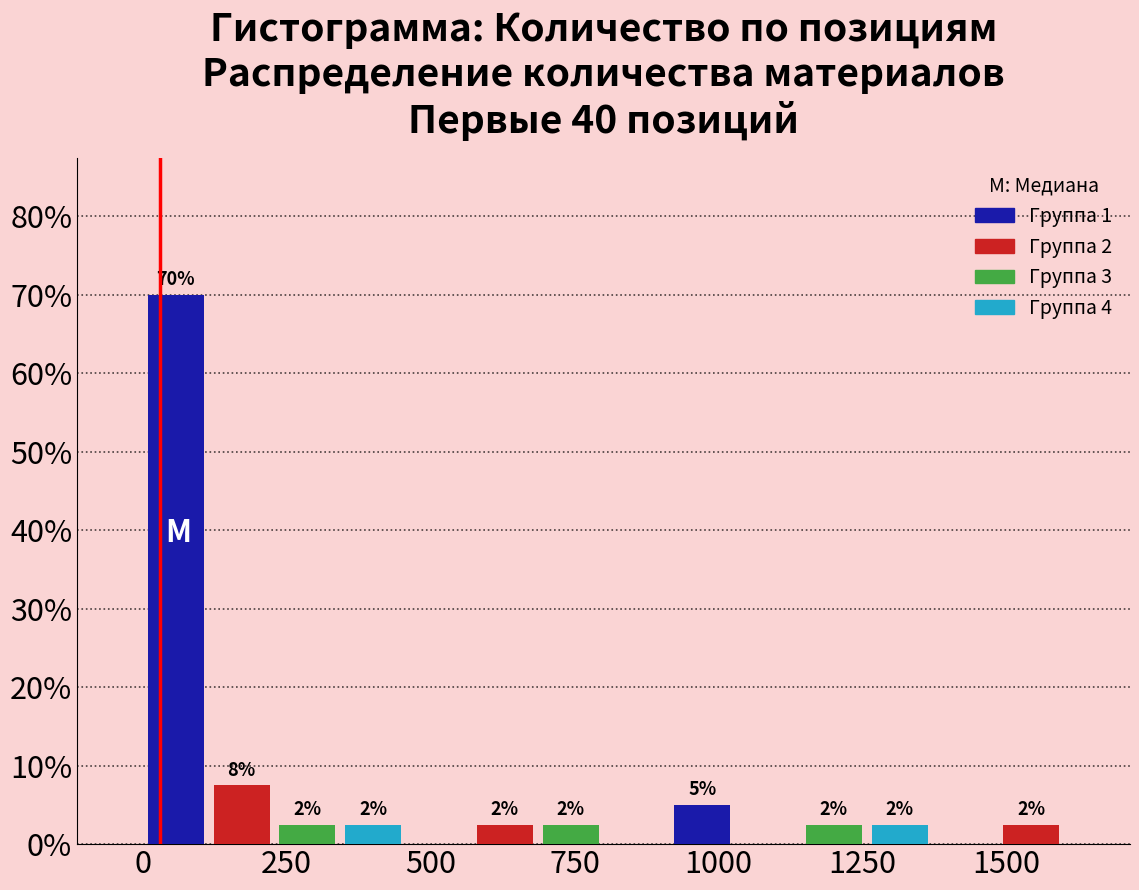

Read against the x-axis, roughly where is the centre of the tallest bar?

50